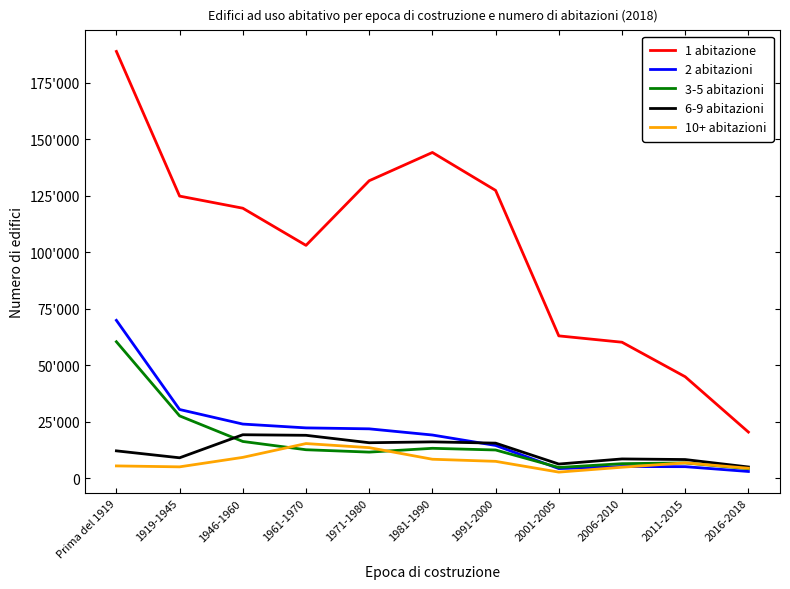

What is the value of the 2 abitazioni point at the 11th from the left?

2934